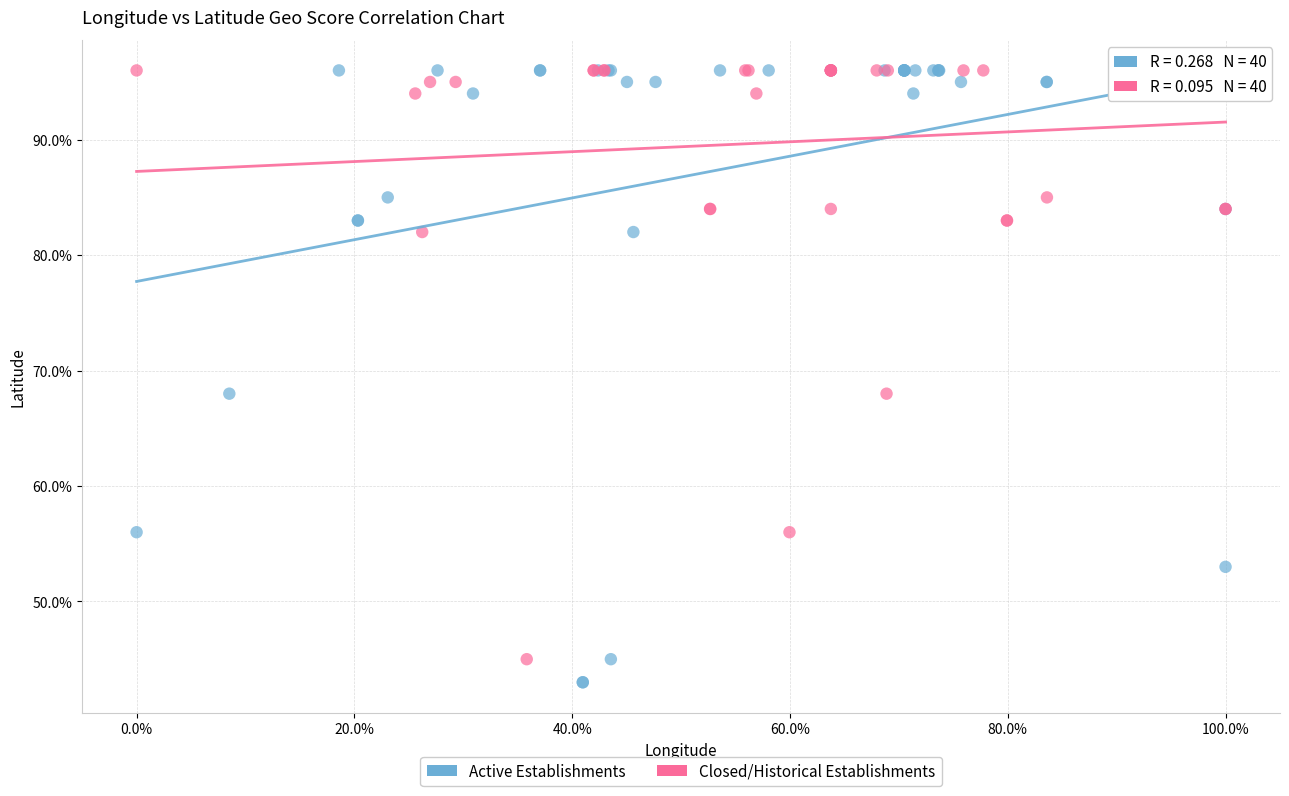

What are all the series names shown in the legend?

Active Establishments, Closed/Historical Establishments